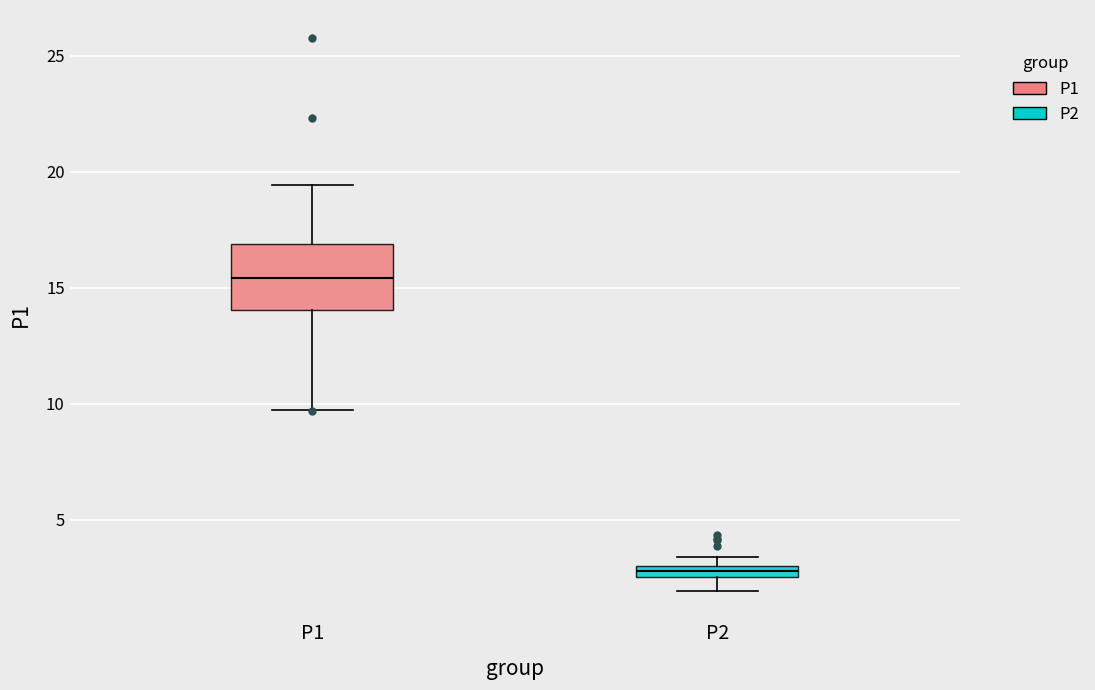

Comparing the boxes themselves (not the whiskers), which one is the tallest?

P1